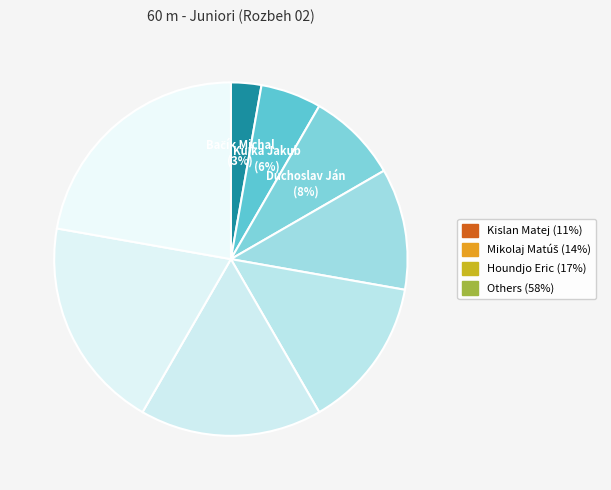

How many slices are in this pie chart?

8